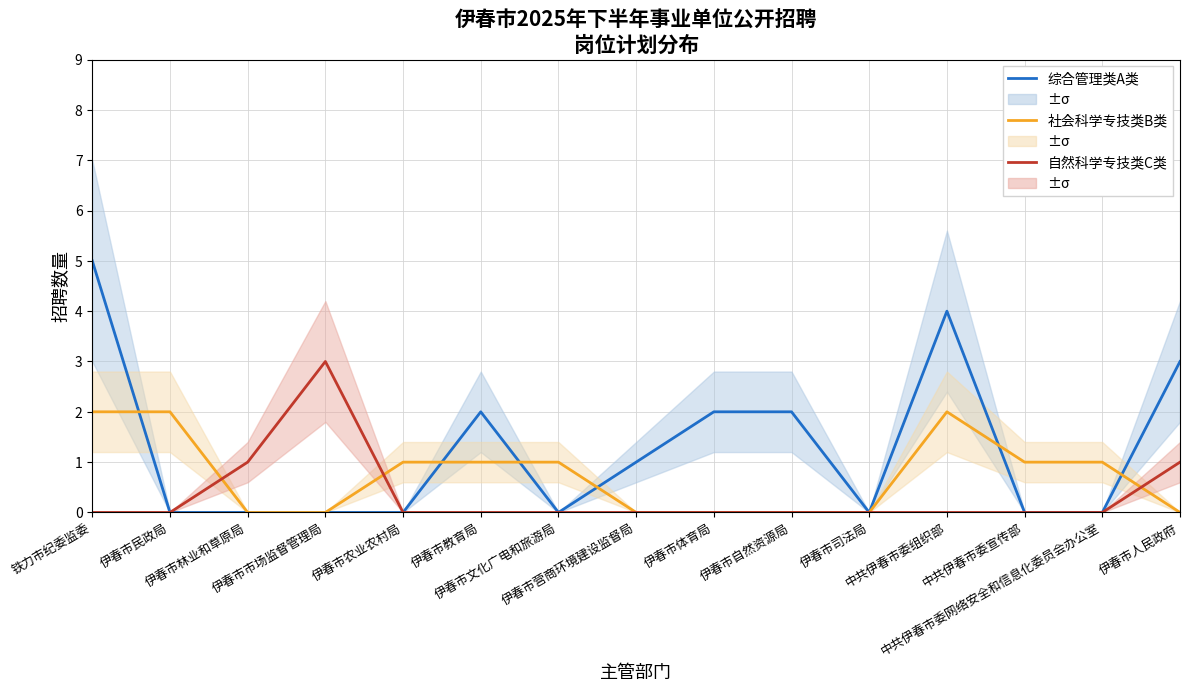

At which category is the sum across all series the highest?

铁力市纪委监委